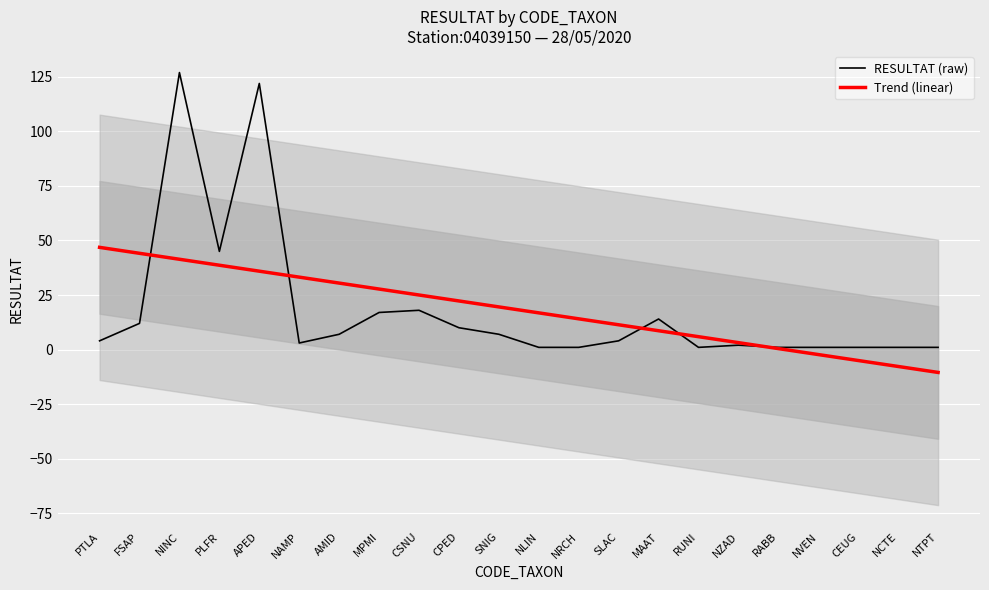

At which category does RESULTAT (raw) reach its first local valley?

PLFR